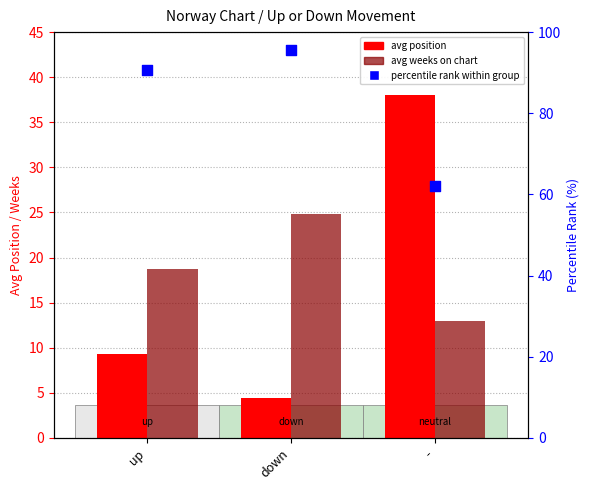

Is the value of avg position at up greater than the value of avg weeks on chart at up?

No